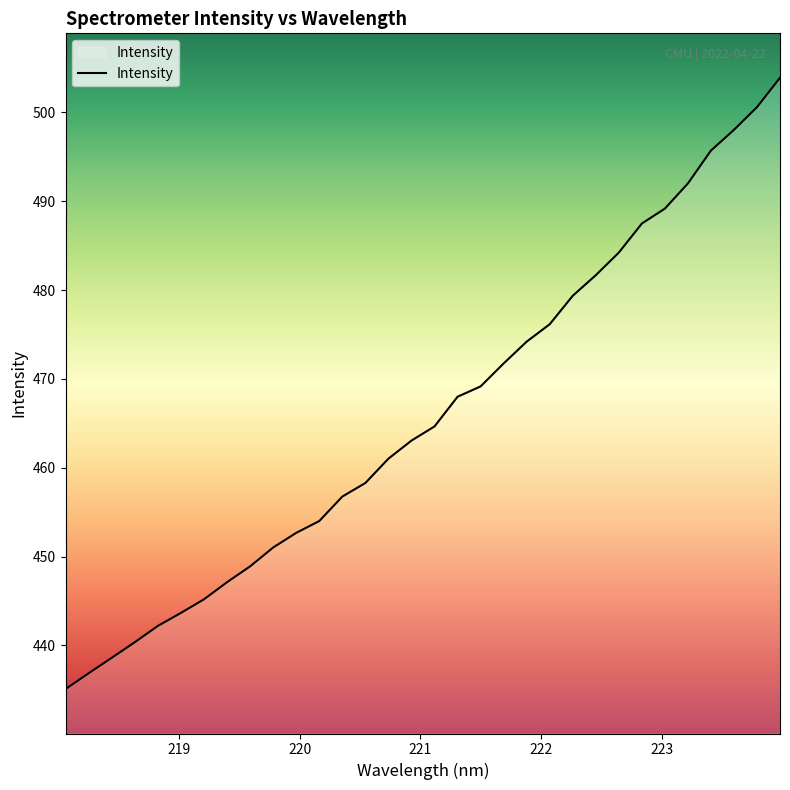

How many lines are shown in the chart?

1